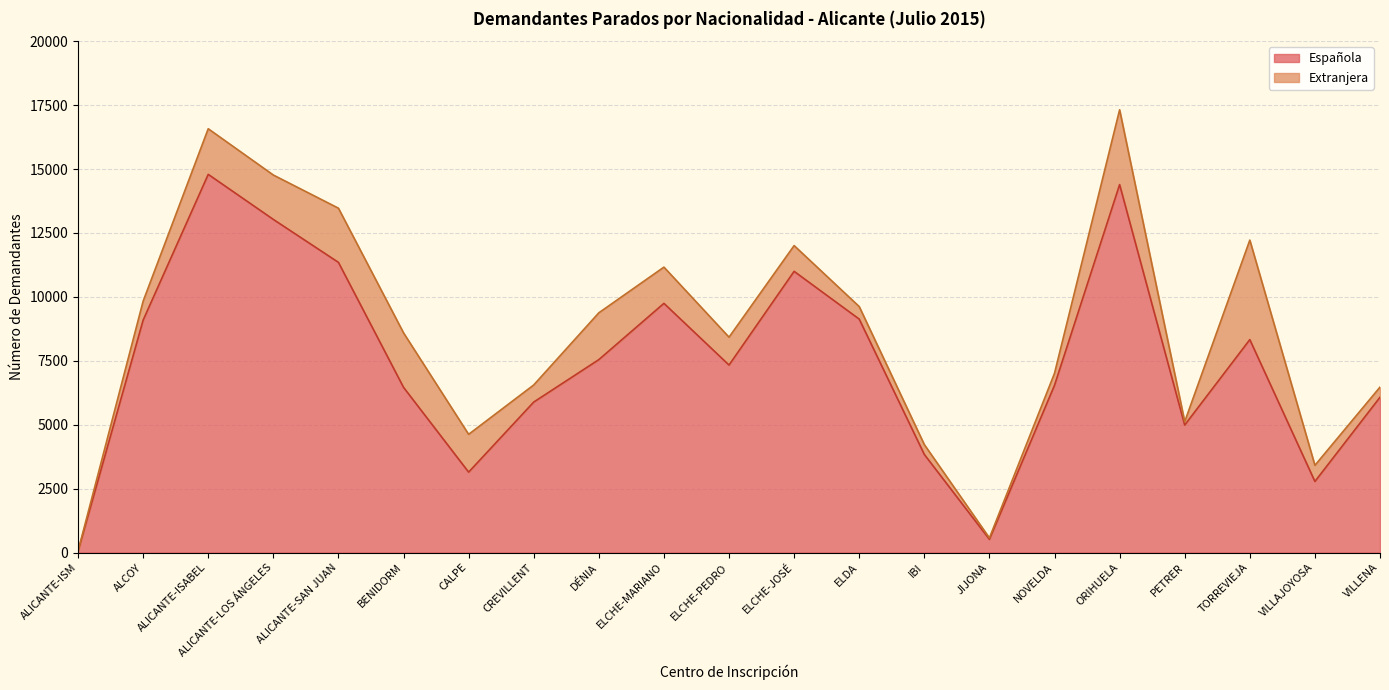

What is the ratio of the value at ALICANTE-ISABEL to the value at VILLAJOYOSA?

5.3